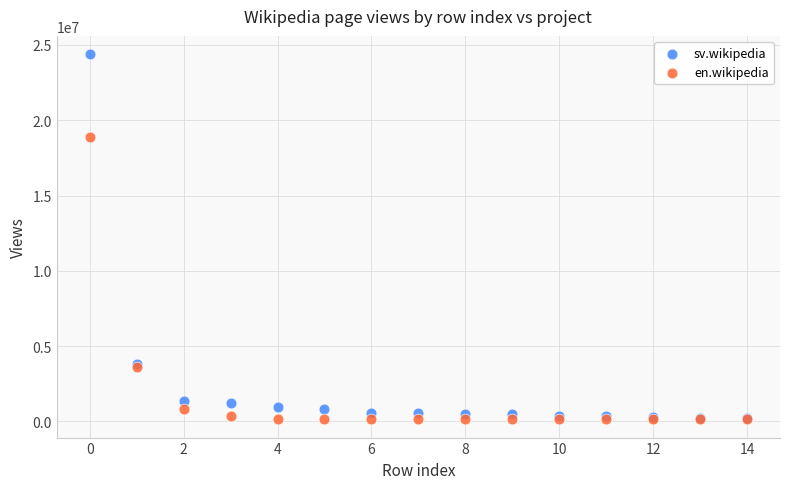

In the sv.wikipedia series, what Y value is closest to 12303050?

3803800